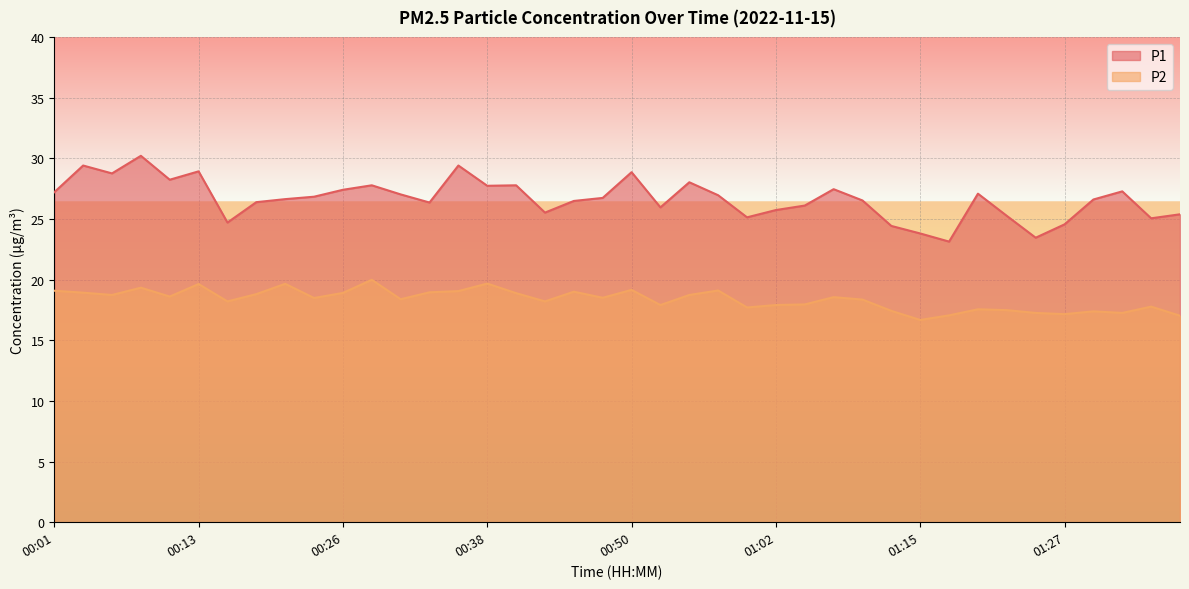

Does the chart display data point markers on the line(s)?

No